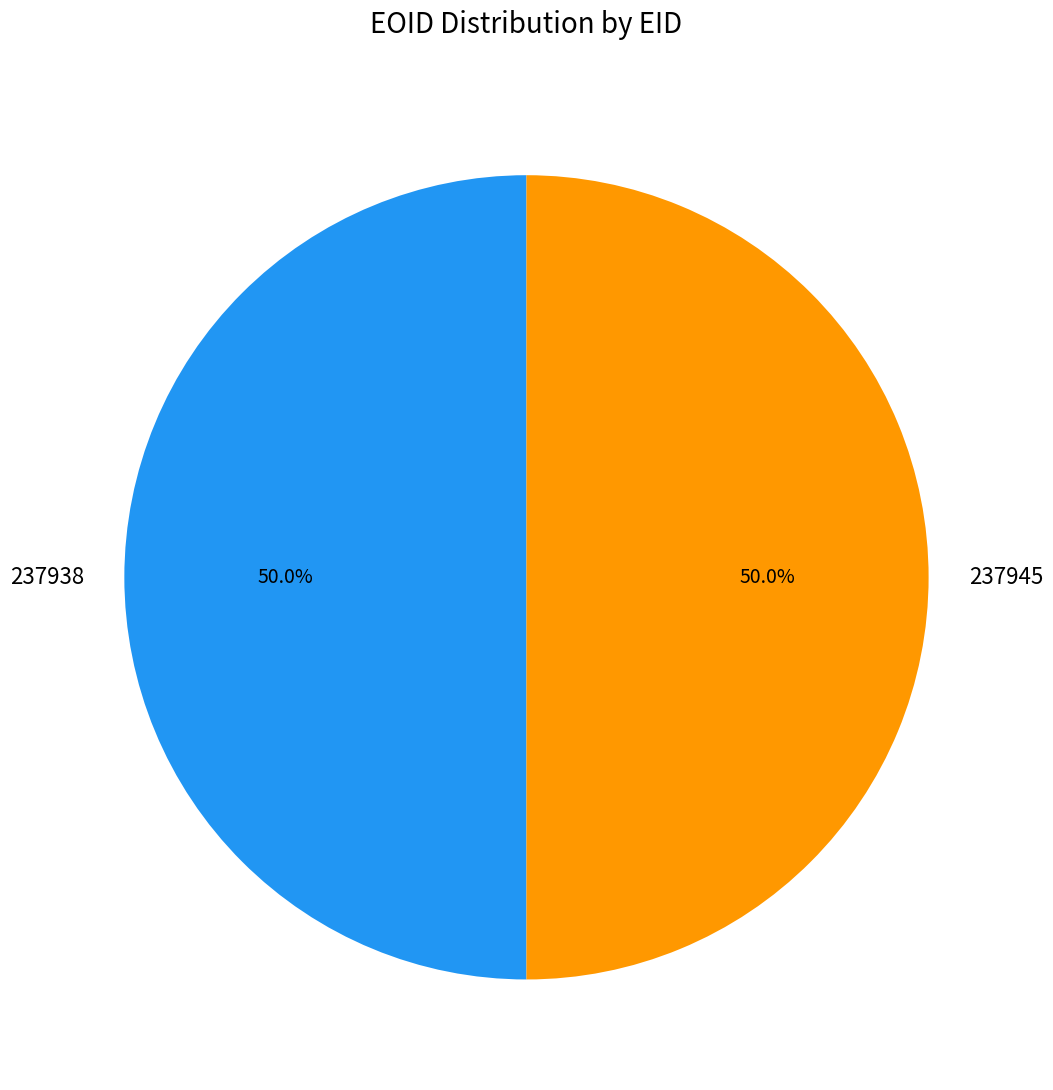

To the nearest percent, what portion does 237945 represent?

50%